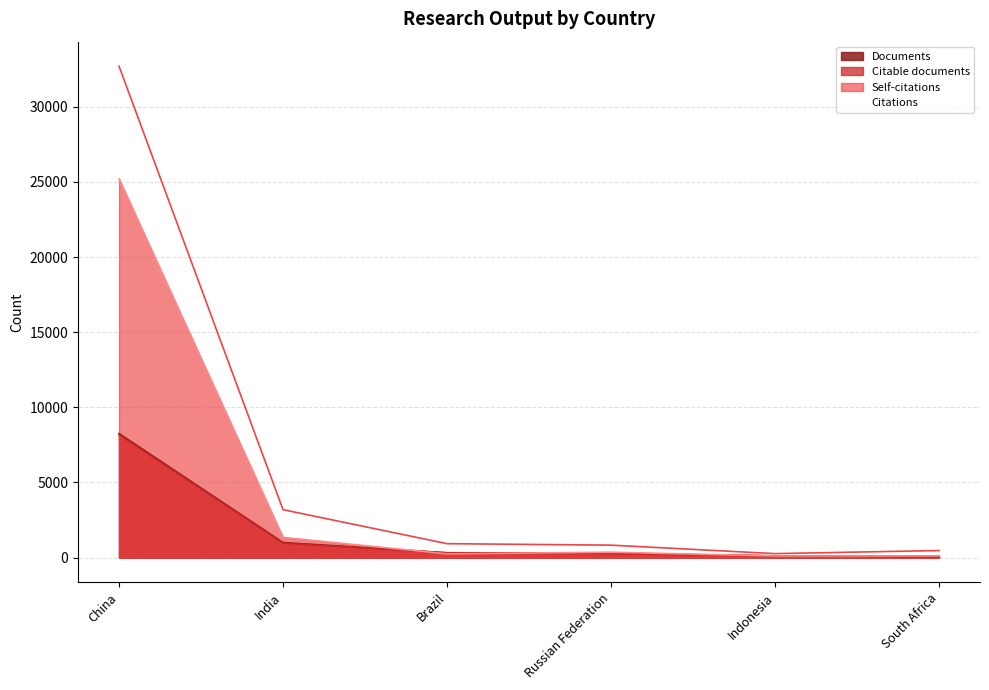

True or false: Documents has more than 0 points higher than both neighbors.

False